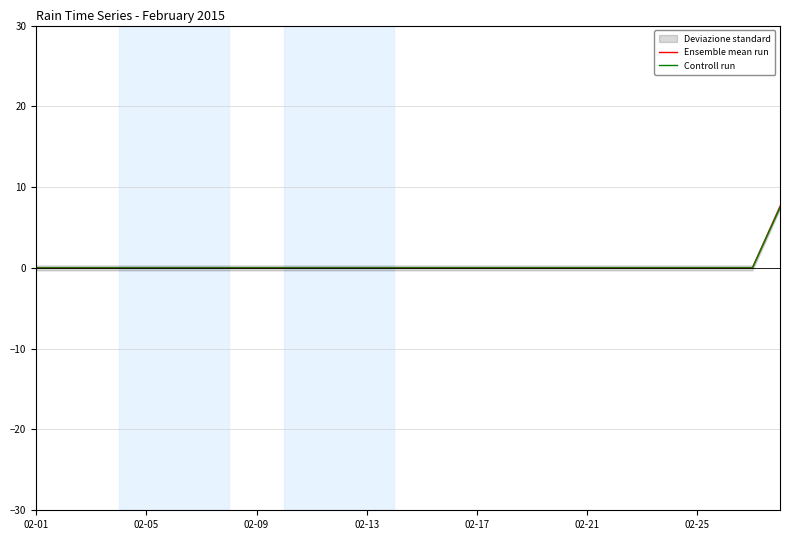

What is the maximum value for Controll run?

7.4